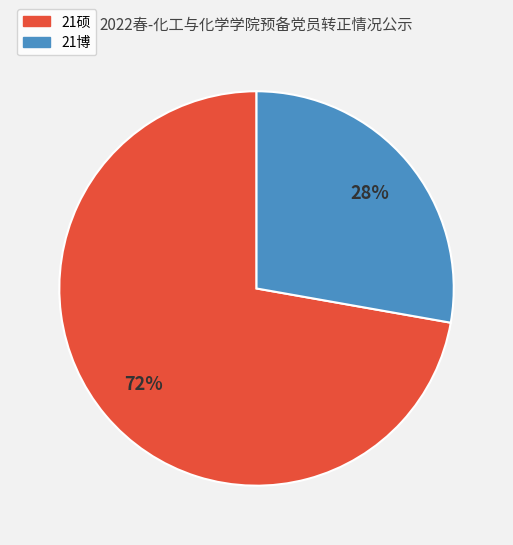

What is the ratio of the value at 21博 to the value at 21硕?

0.4